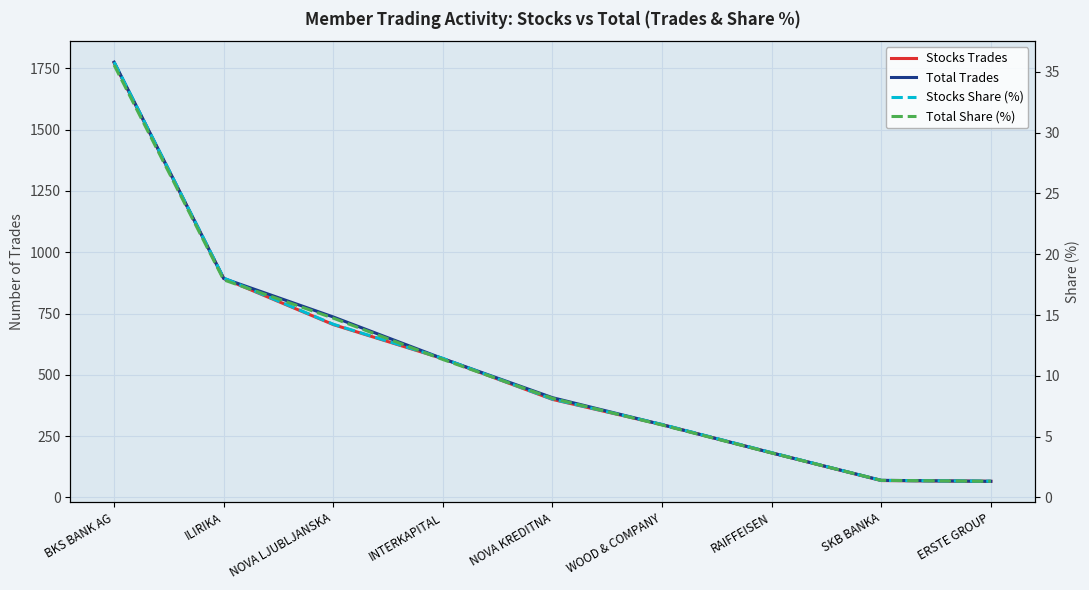

The value of Stocks Trades at WOOD & COMPANY is 516.5. True or false?

False